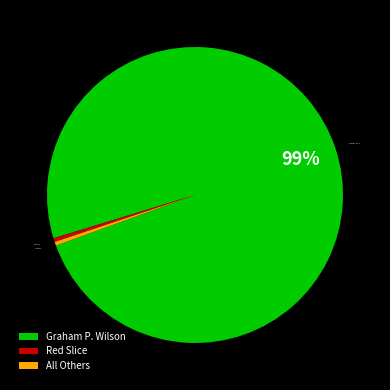

Is the sum of Red Slice and All Others greater than half?

No